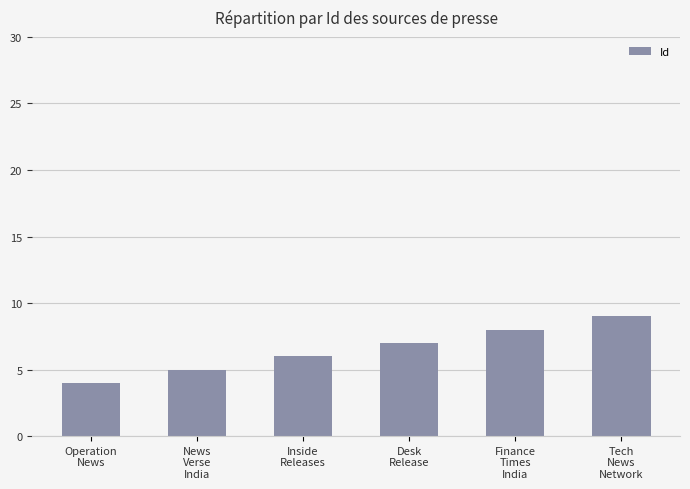

What is the label of the 2nd bar from the right?

Finance
Times
India